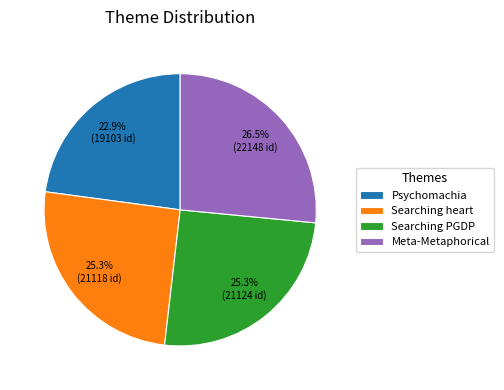

Which has a higher value, Psychomachia or Searching PGDP?

Searching PGDP